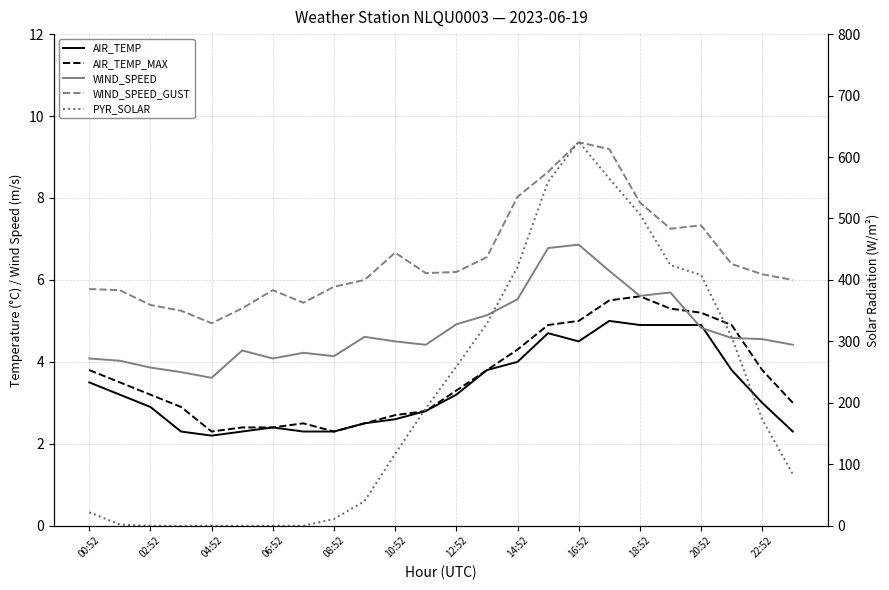

At how many categories does at least one series exceed 302?

9